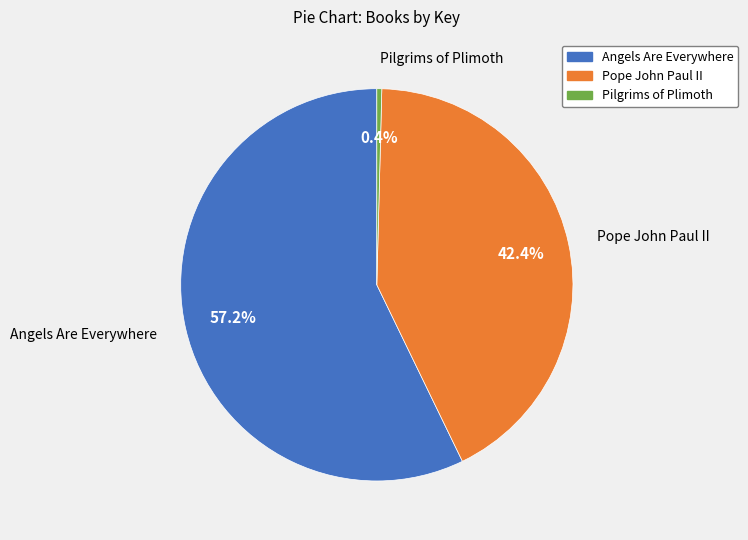

What percentage is the Pope John Paul II slice, to the nearest percent?

42%